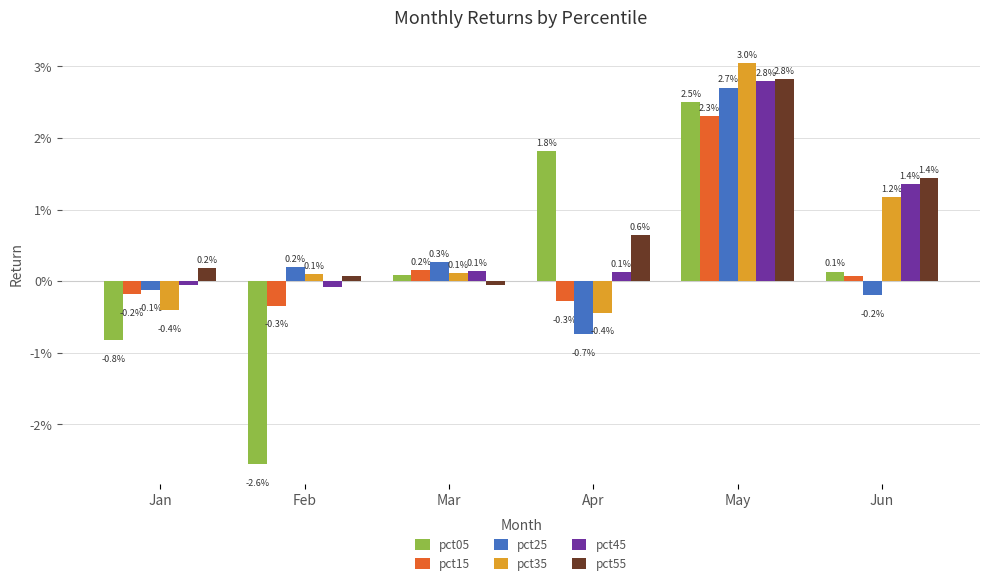

What are all the series names shown in the legend?

pct05, pct15, pct25, pct35, pct45, pct55